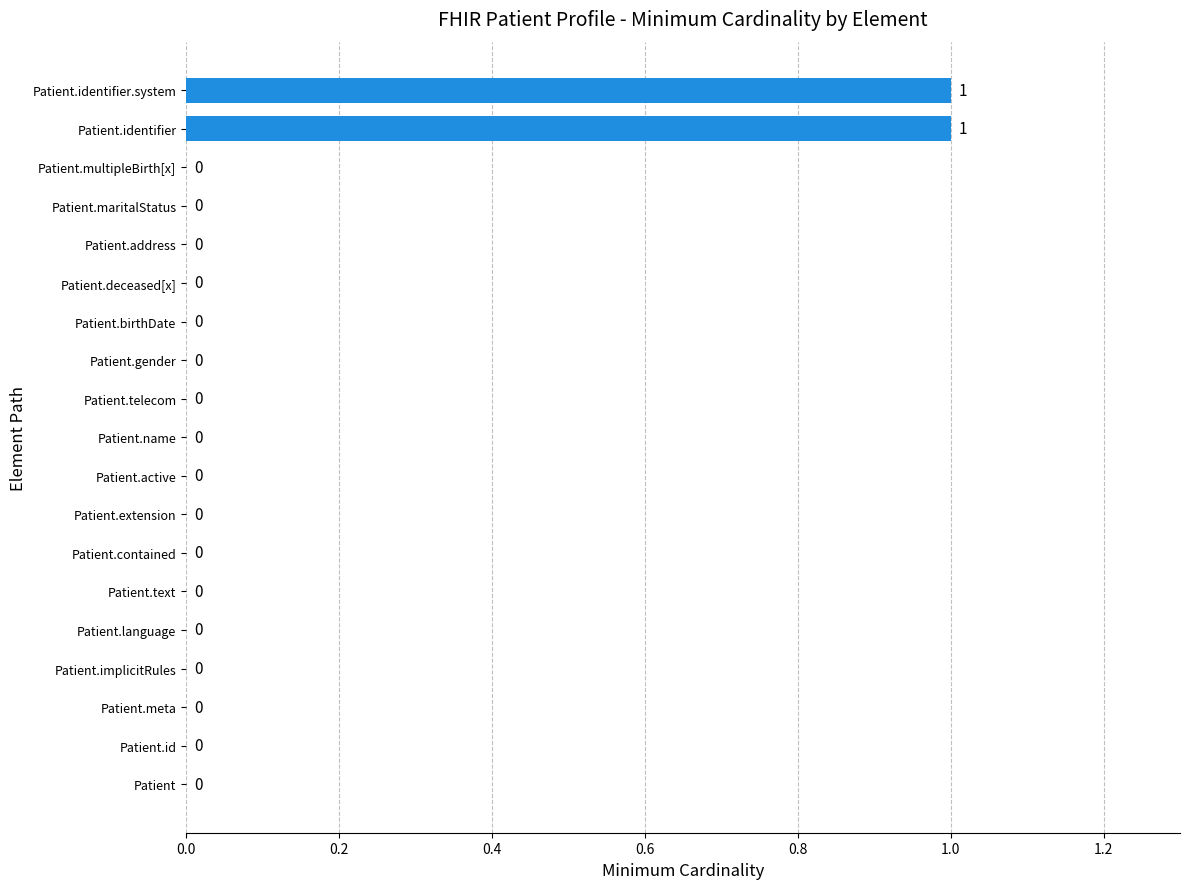

Which has a higher value, Patient.identifier.system or Patient.telecom?

Patient.identifier.system